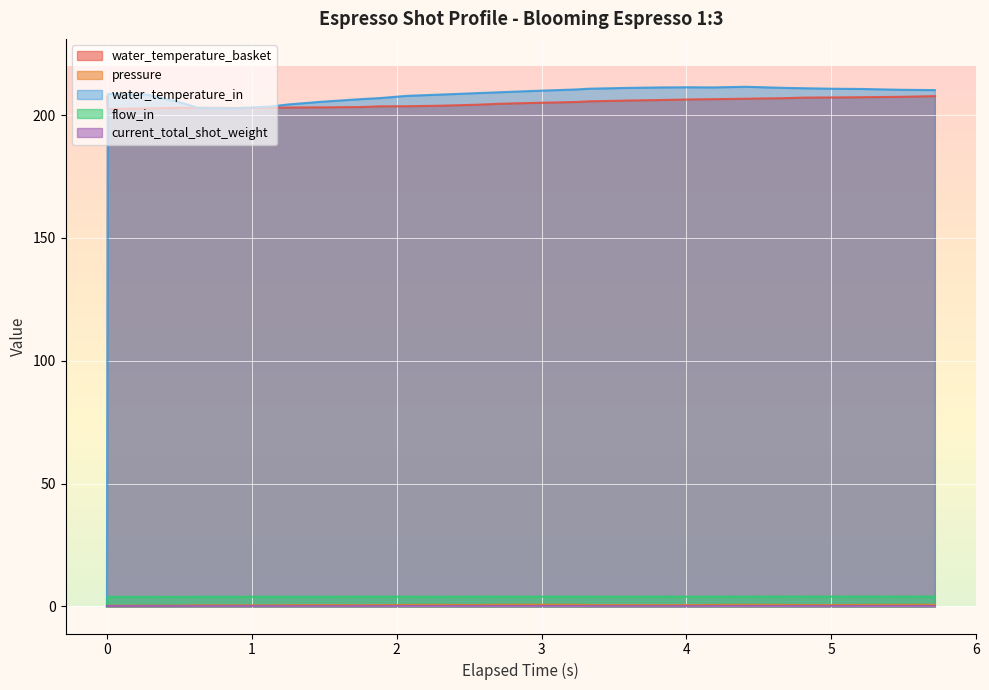

What is the label of the 13th point from the right?

3.239